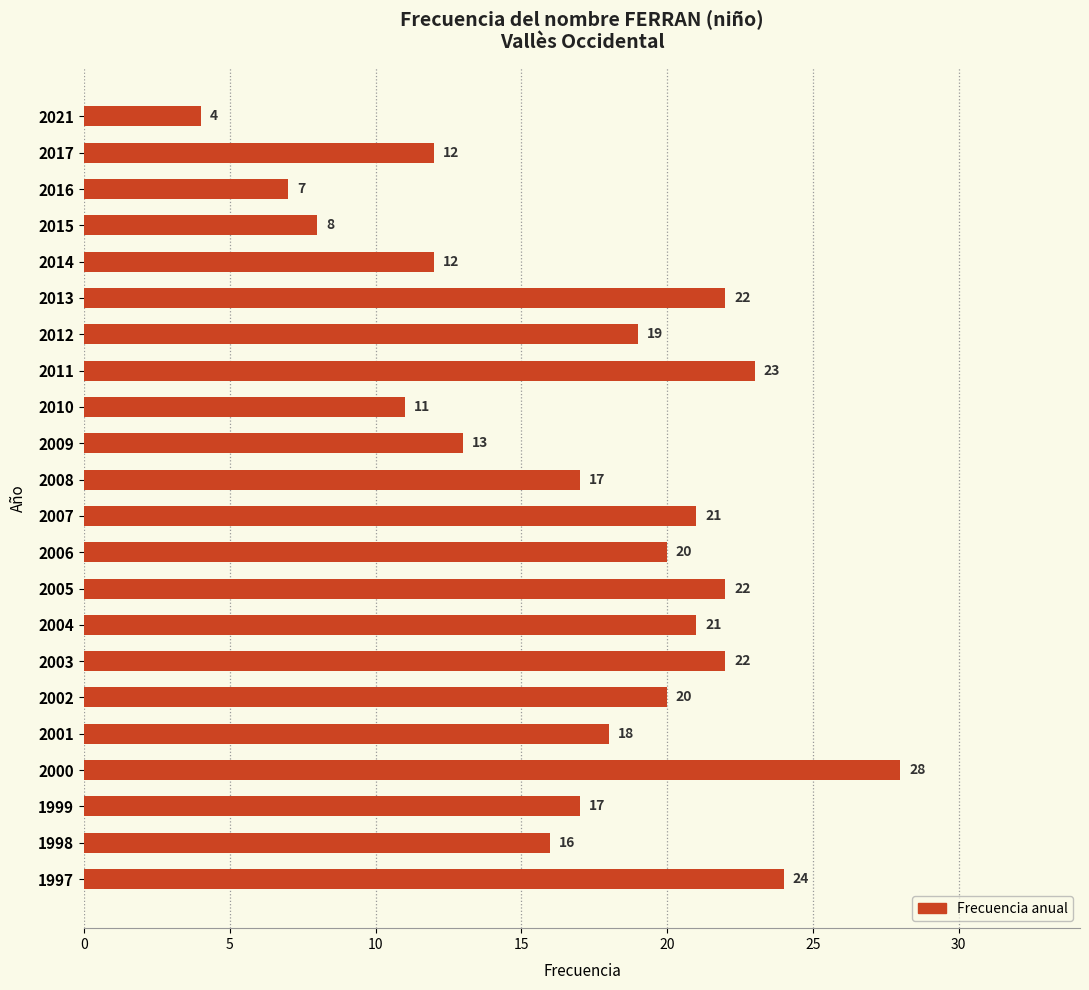

What is the average value?

17